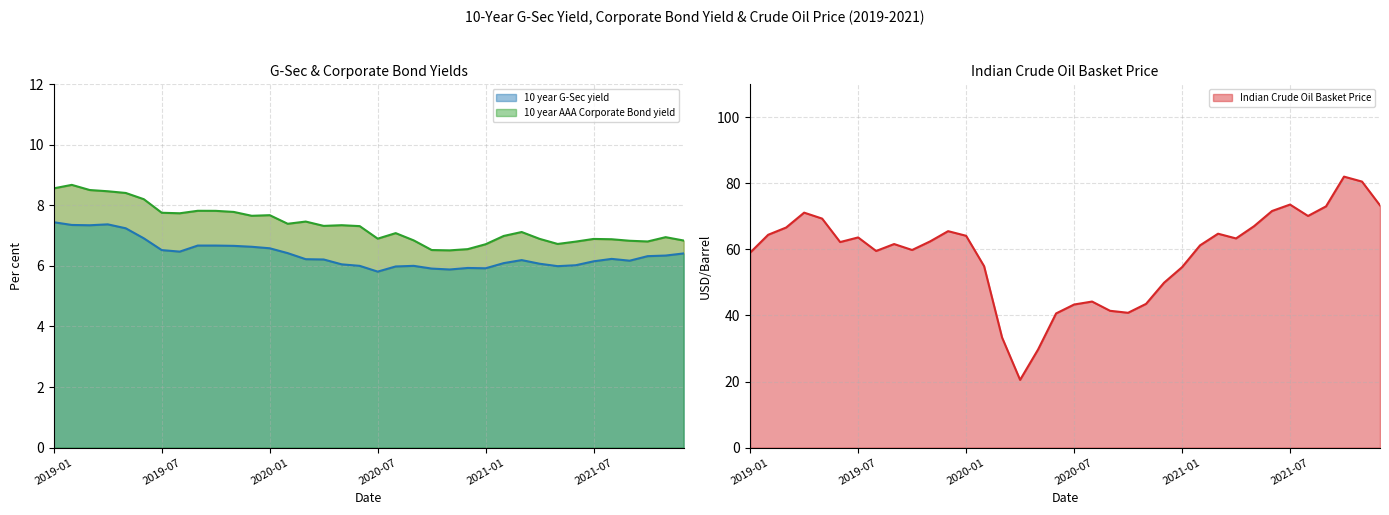

True or false: 10 year G-Sec yield has a value of 2.2 at 2020-09.

False